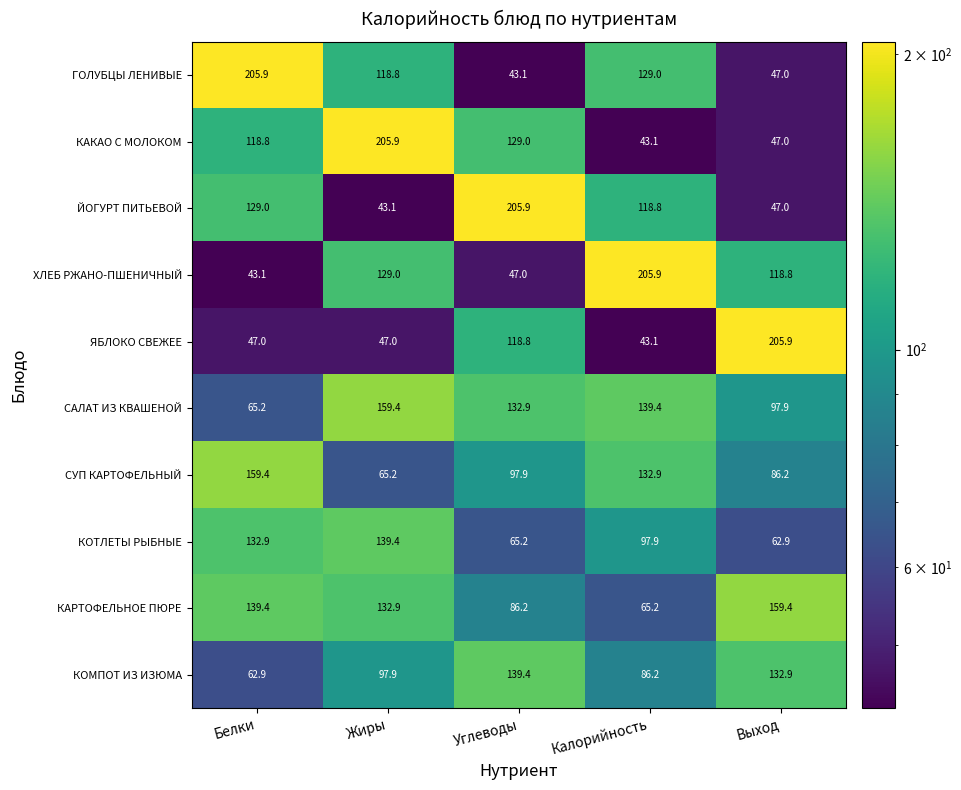

At which label is САЛАТ ИЗ КВАШЕНОЙ closest to 112?

Выход